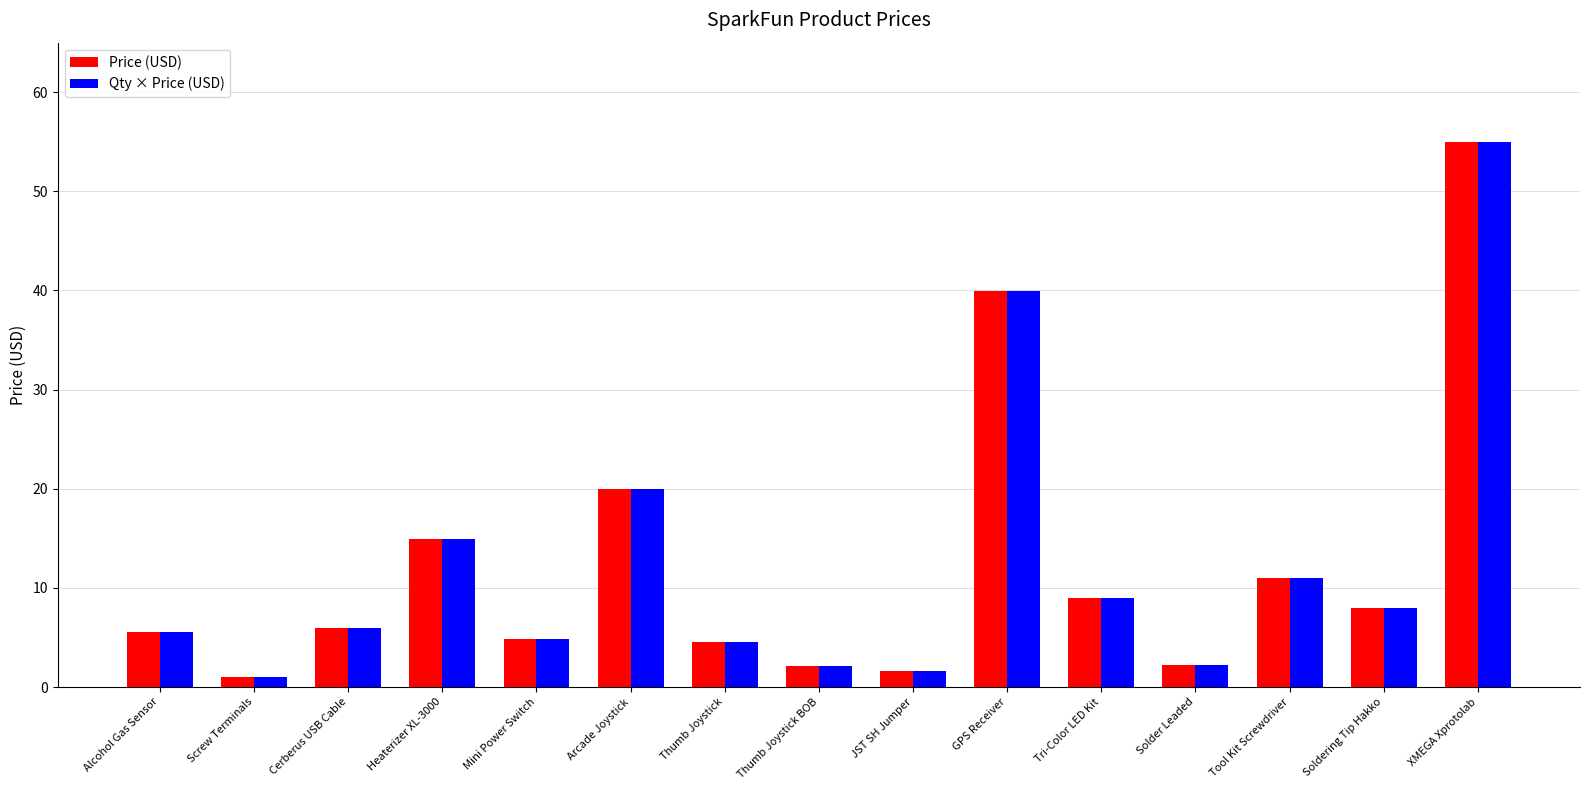

At how many categories does at least one series exceed 45?

1